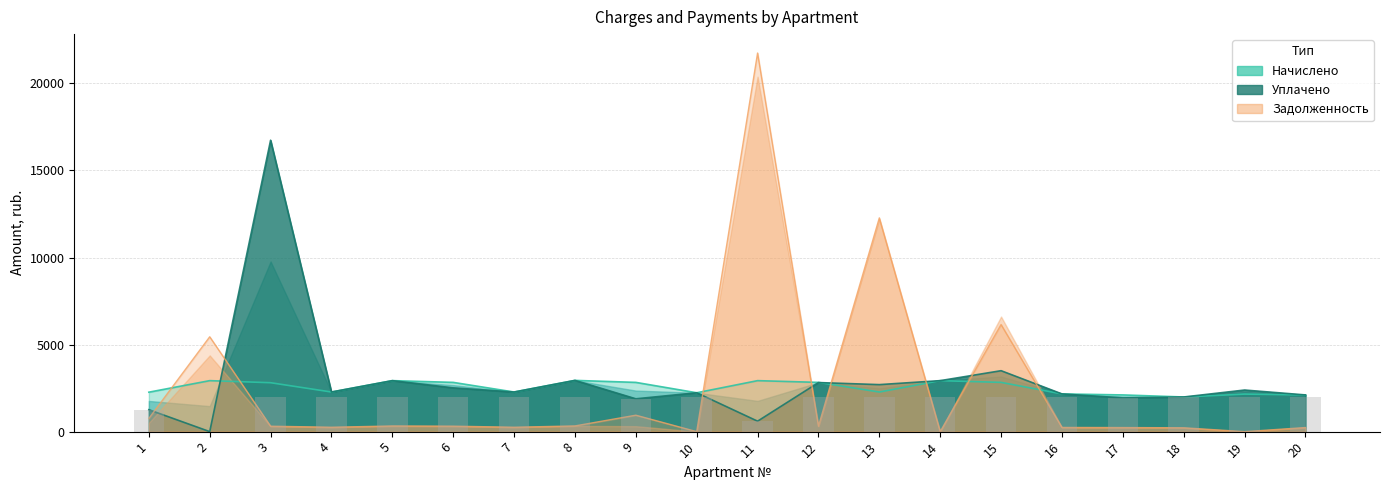

Between 16 and 18, which series saw the biggest shift?

уплачено